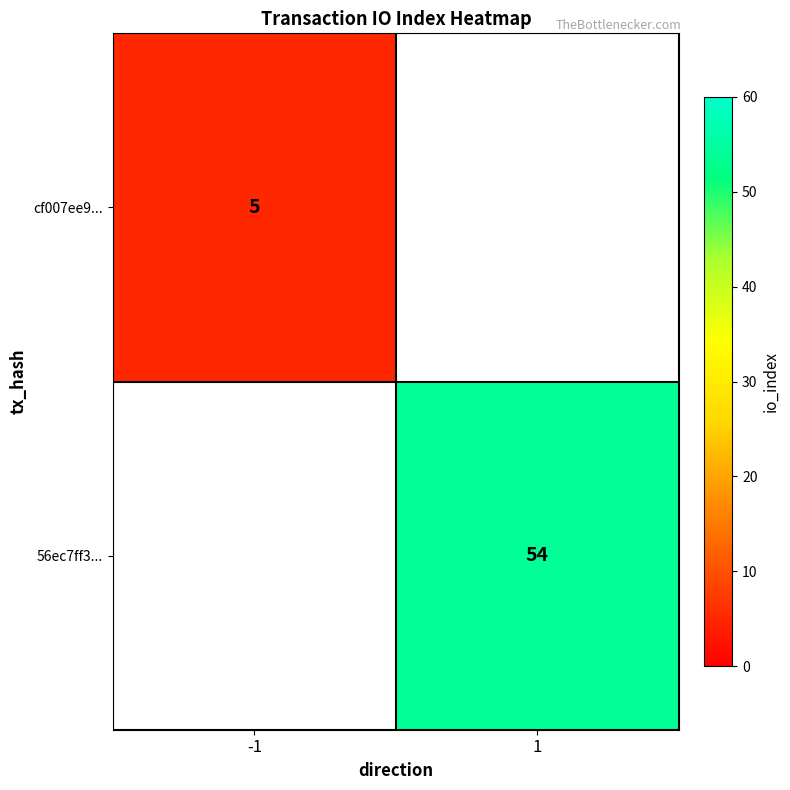

How many categories are shown in the chart?

2